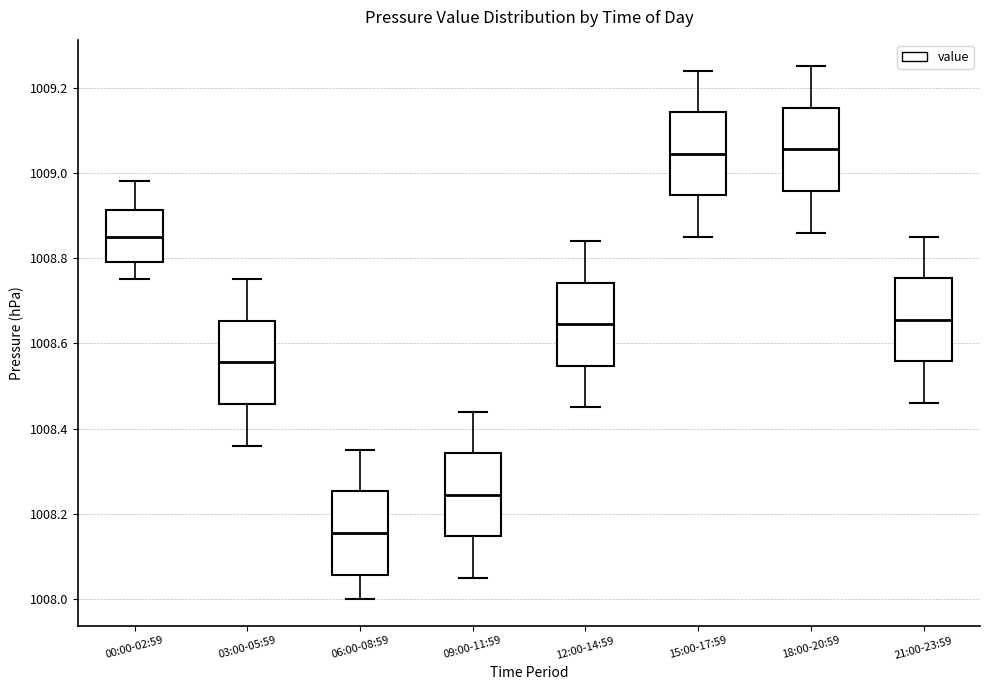

Reading left to right, transcribe this box plot: for each box, give where its median line is, the range the box spans, and where its two whiskers end, as read against the y-axis. The values are not printed on the chart, so give them approximately, as read against the axis.

00:00-02:59: median 1008.86, box 1008.80 to 1008.92, whiskers 1008.76 to 1008.98
03:00-05:59: median 1008.56, box 1008.46 to 1008.66, whiskers 1008.36 to 1008.76
06:00-08:59: median 1008.16, box 1008.06 to 1008.26, whiskers 1008.00 to 1008.36
09:00-11:59: median 1008.24, box 1008.14 to 1008.34, whiskers 1008.06 to 1008.44
12:00-14:59: median 1008.64, box 1008.54 to 1008.74, whiskers 1008.46 to 1008.84
15:00-17:59: median 1009.04, box 1008.94 to 1009.14, whiskers 1008.86 to 1009.24
18:00-20:59: median 1009.06, box 1008.96 to 1009.16, whiskers 1008.86 to 1009.26
21:00-23:59: median 1008.66, box 1008.56 to 1008.76, whiskers 1008.46 to 1008.86